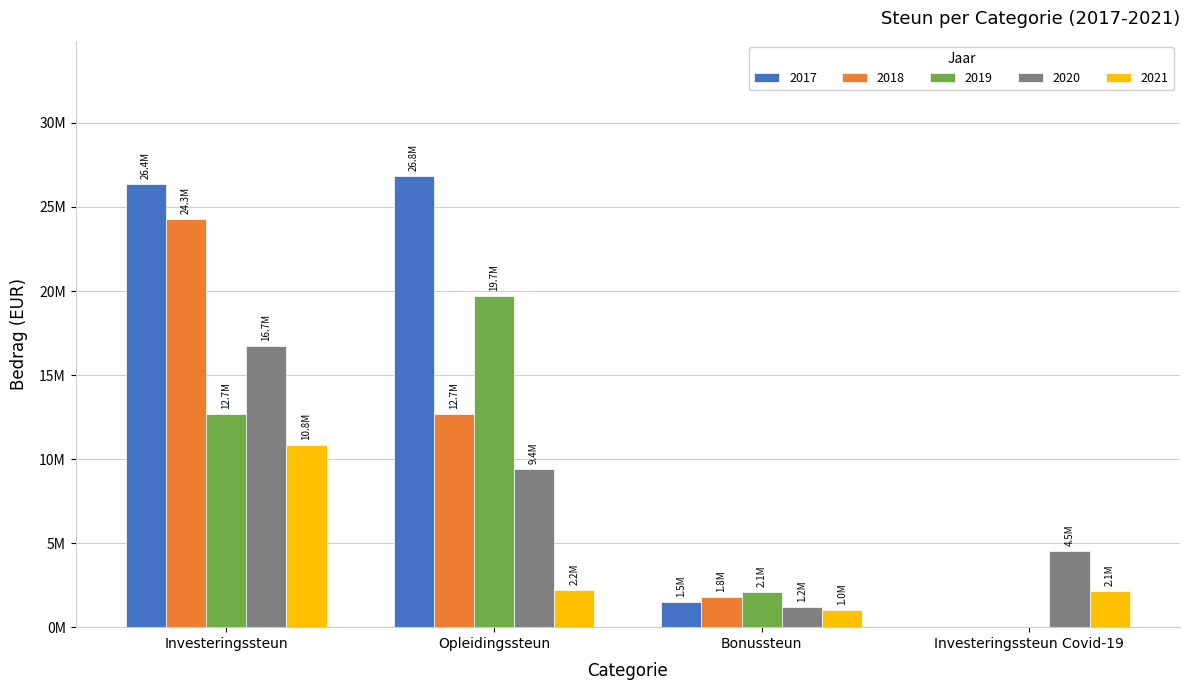

Reading right to left, transcribe all the data shown in this chart.

2017: 0.0	1515469.2	26843576.4	26393856.3
2018: 0.0	1785655.0	12665973.6	24311821.3
2019: 0.0	2076806.1	19698912.1	12655243.8
2020: 4541237.0	1188460.1	9436739.4	16701562.6
2021: 2141290.9	996641.4	2232234.0	10813568.7